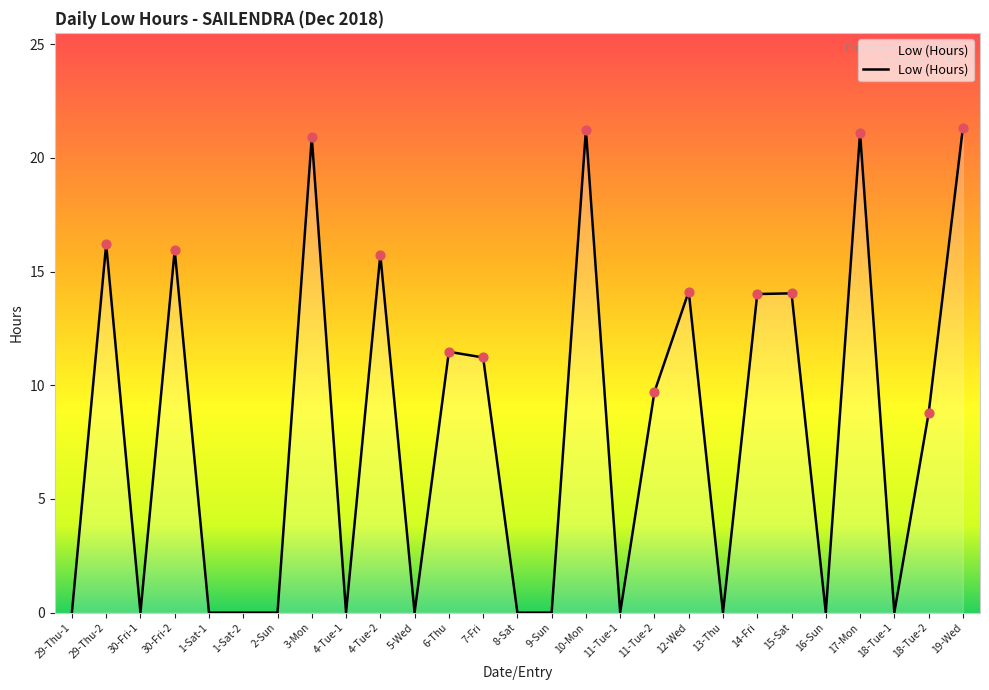

What is the change in value from 2-Sun to 12-Wed?

+14.1